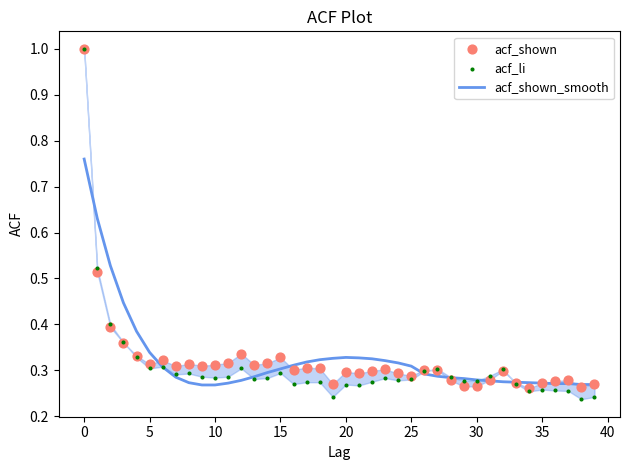

Which series contains the lowest Y value?

acf_li